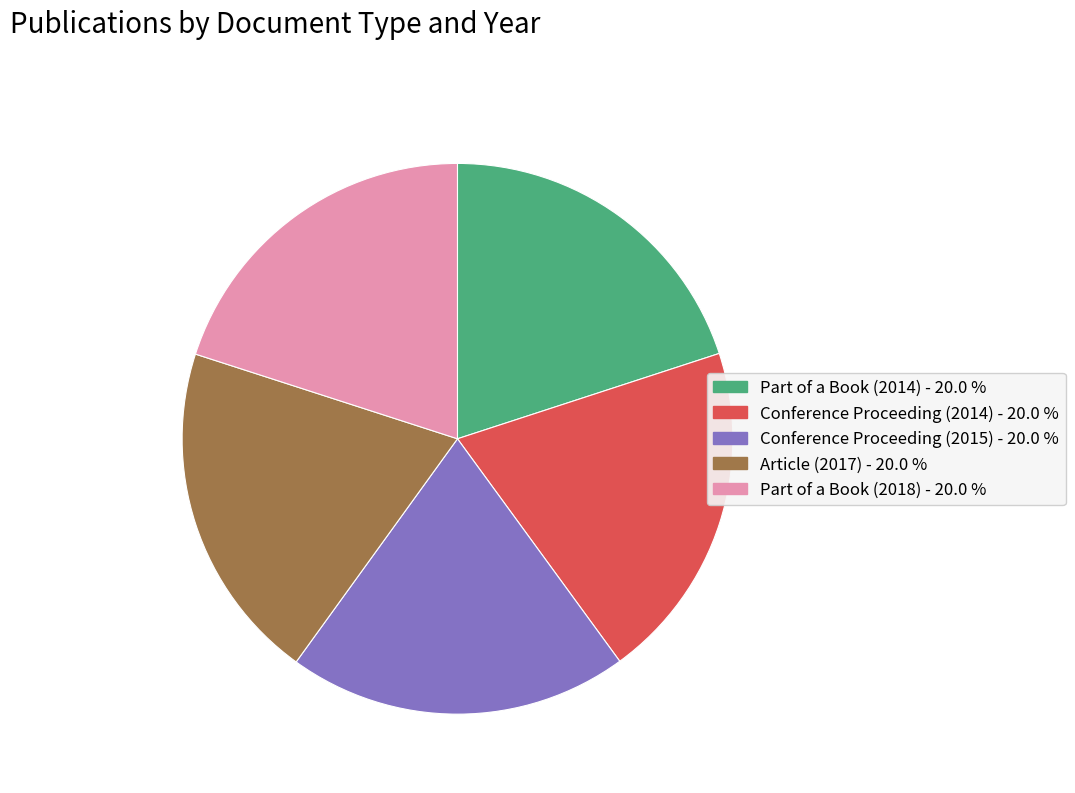

Combined, do Part of a Book (2014) and Part of a Book (2018) account for over 50%?

No